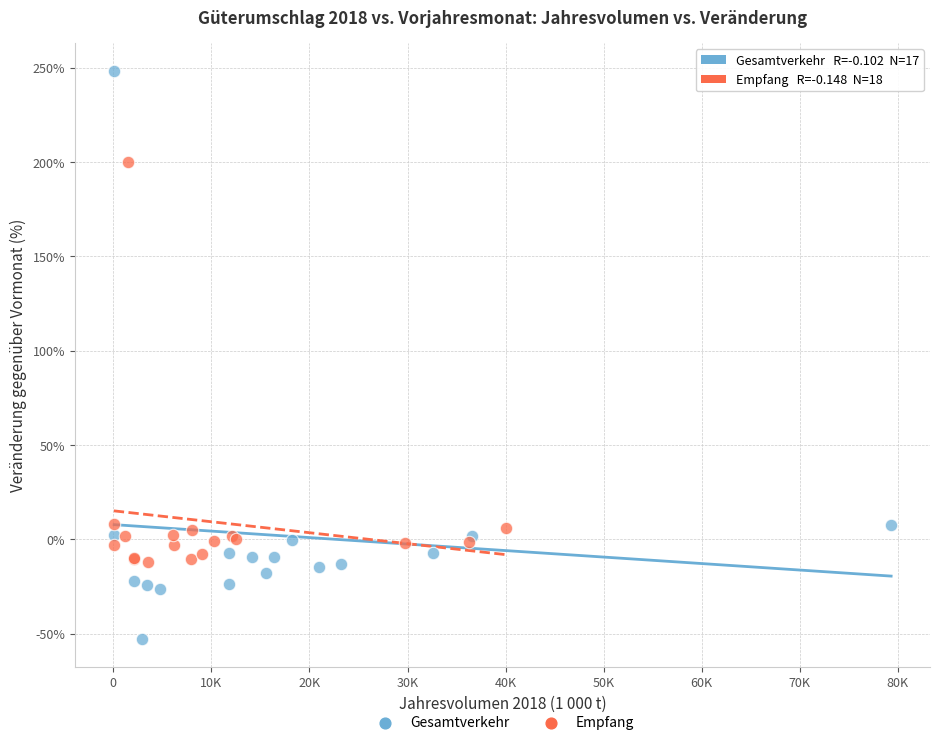

Which series reaches the maximum Y coordinate?

Gesamtverkehr